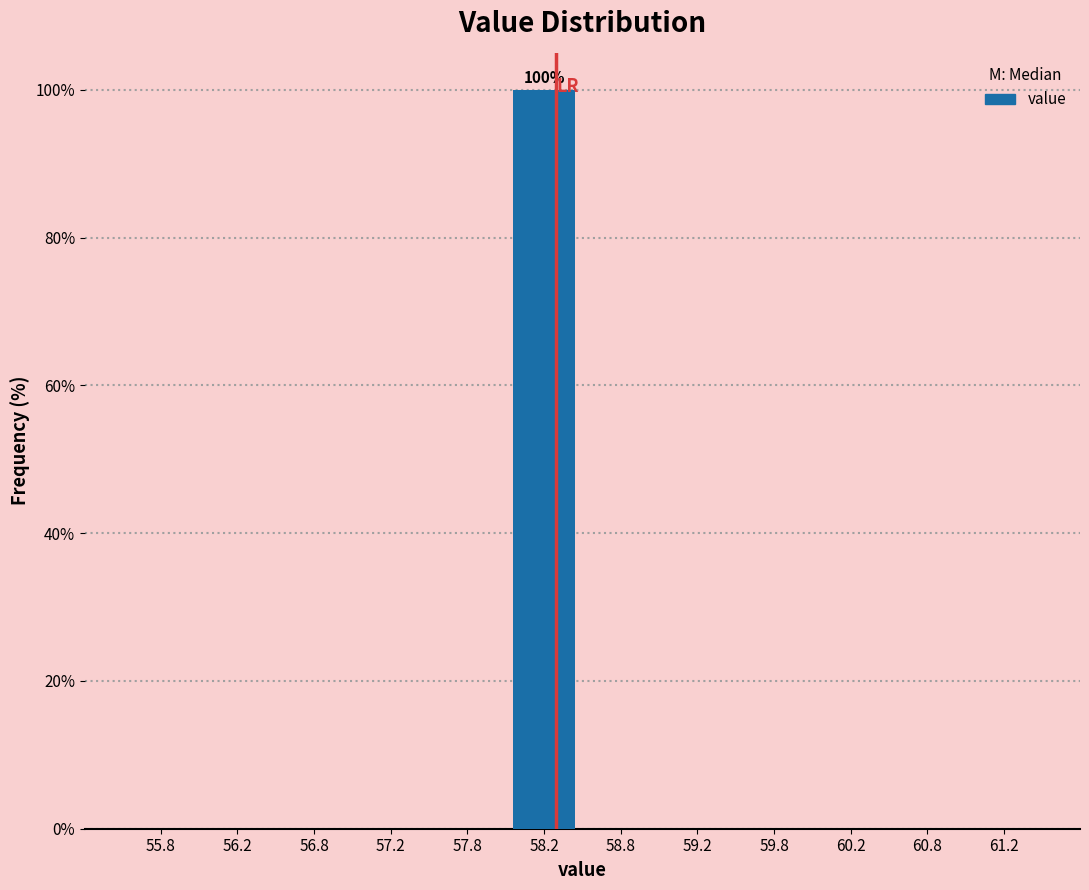

Which range on the x-axis has the tallest bar?

58.0 to 58.5